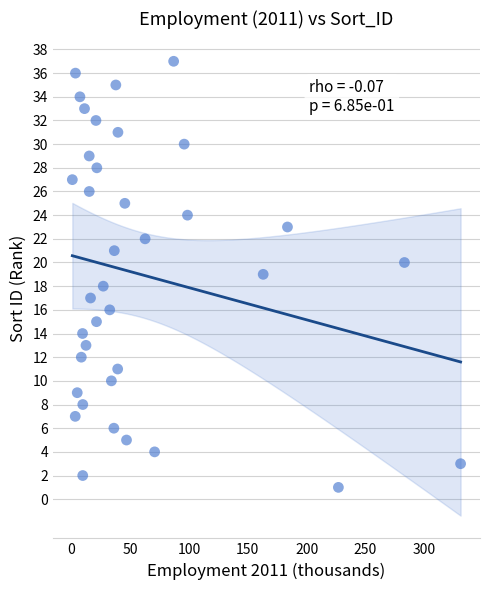

What is the range of Y values (max minus min)?

36